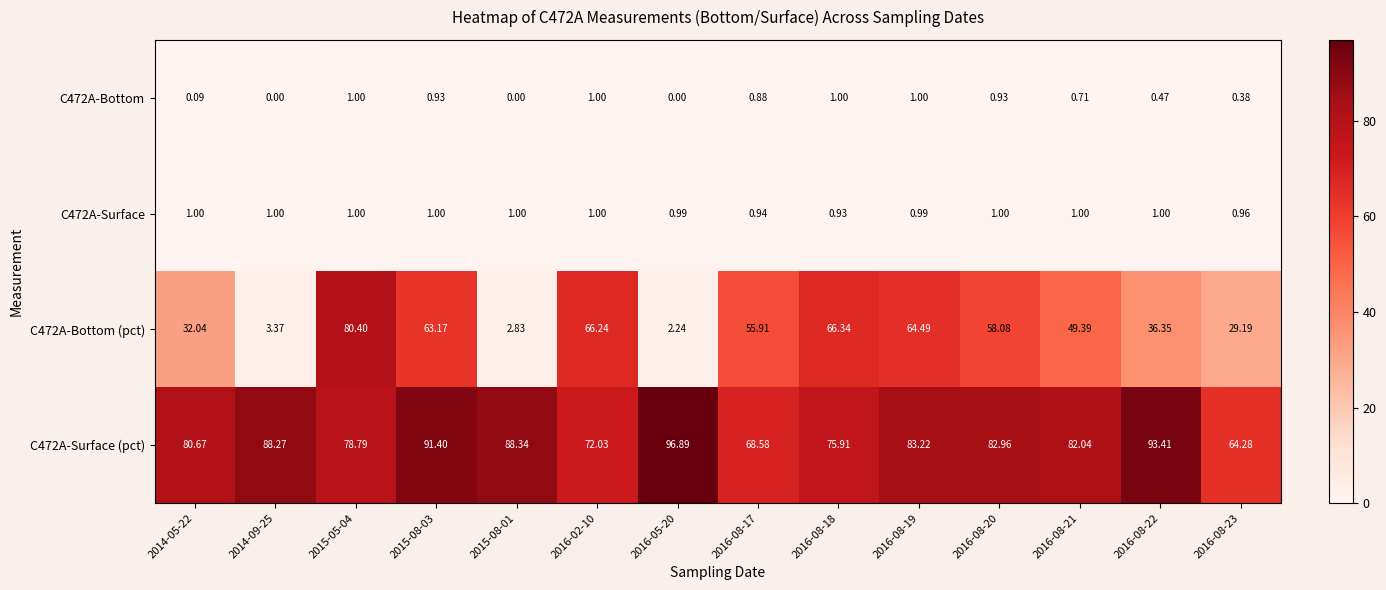

Is the value of C472A-Bottom at 2016-08-19 greater than the value of C472A-Bottom (pct) at 2016-08-19?

No